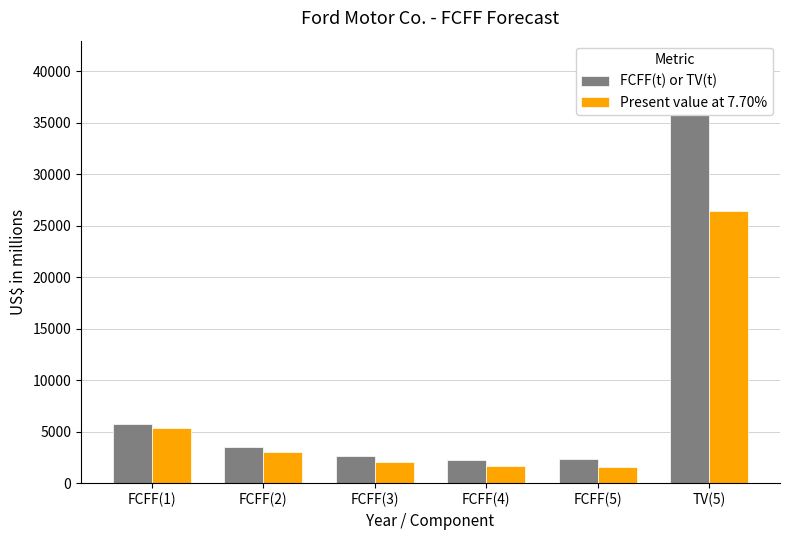

What is the difference between the second highest and minimum values in the Present value at 7.70% series?

3766